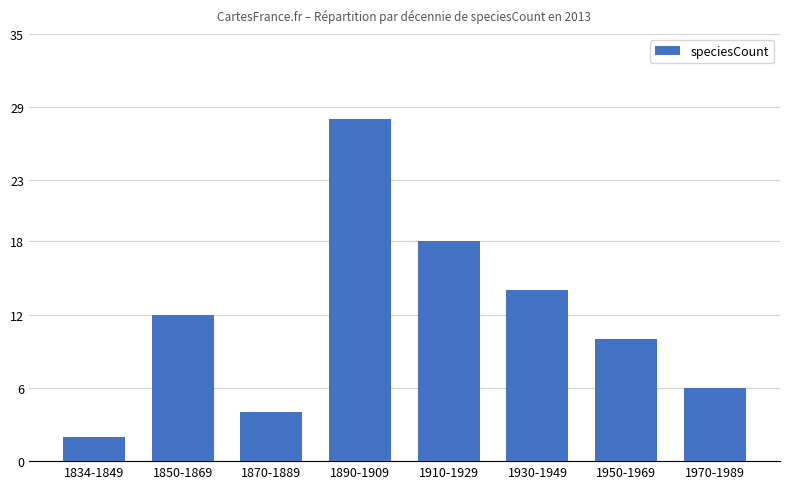

What is the label of the 8th bar from the right?

1834-1849